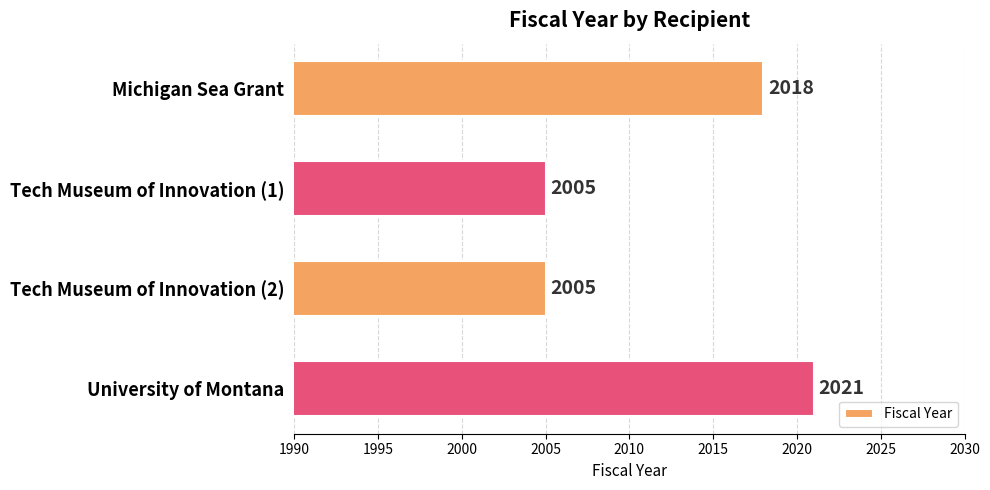

What is the ratio of the value at University of Montana to the value at Michigan Sea Grant?

1.0